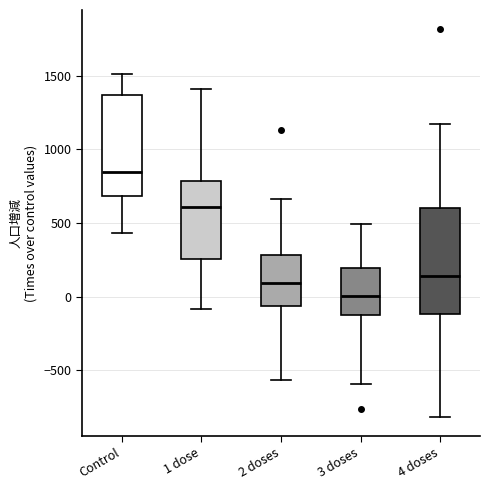

Which box's median line is the highest?

Control